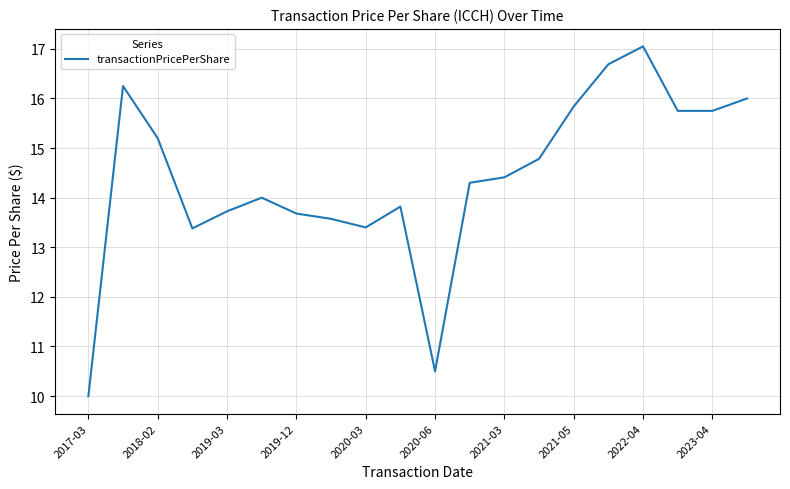

What is the minimum value shown in the chart?

10.0